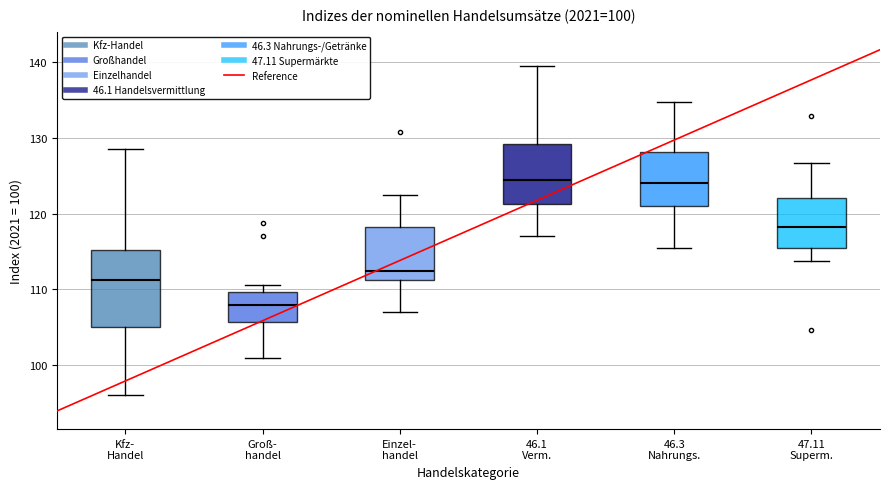

Which box has the lowest median line?

Groß- handel